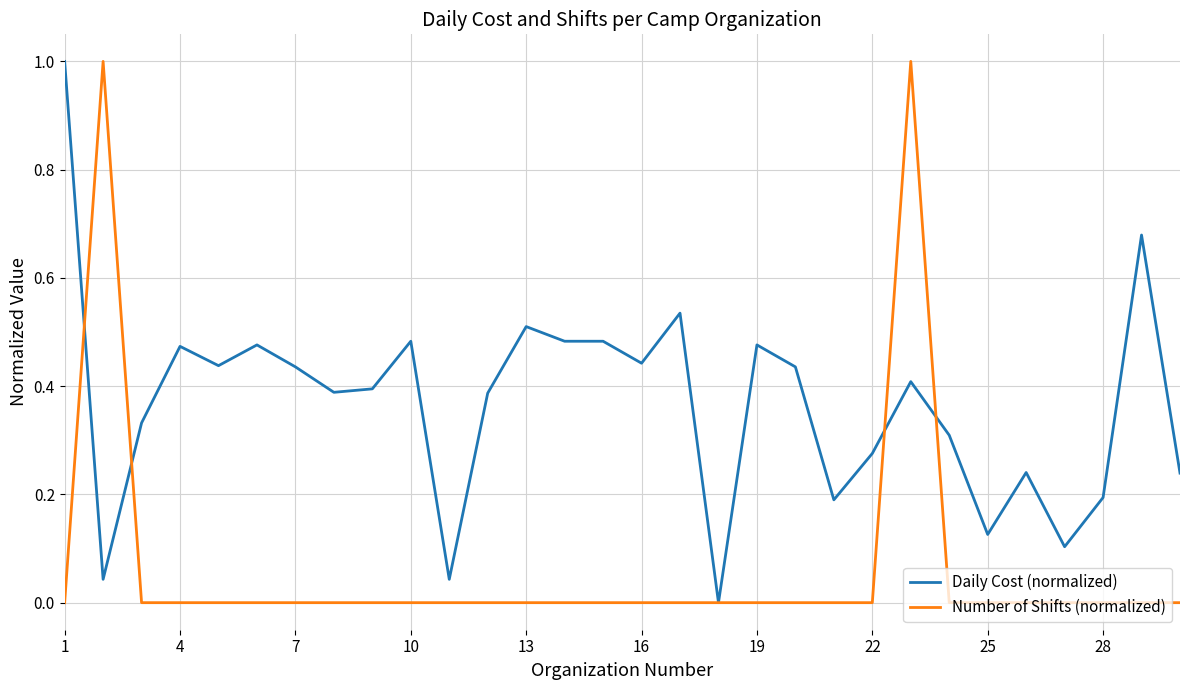

Rank the series by their average value, from highest to lowest.

Daily Cost (normalized), Number of Shifts (normalized)